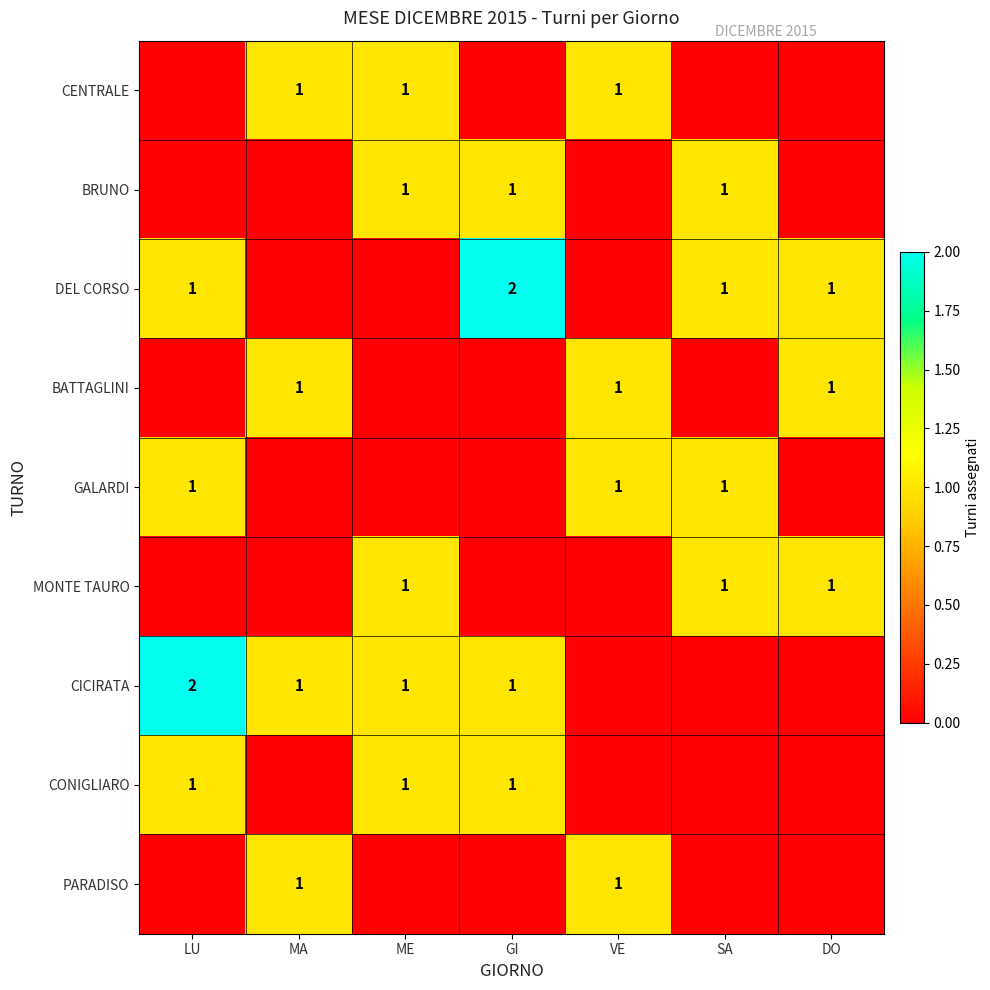

Which category has the lowest value across all series?

LU